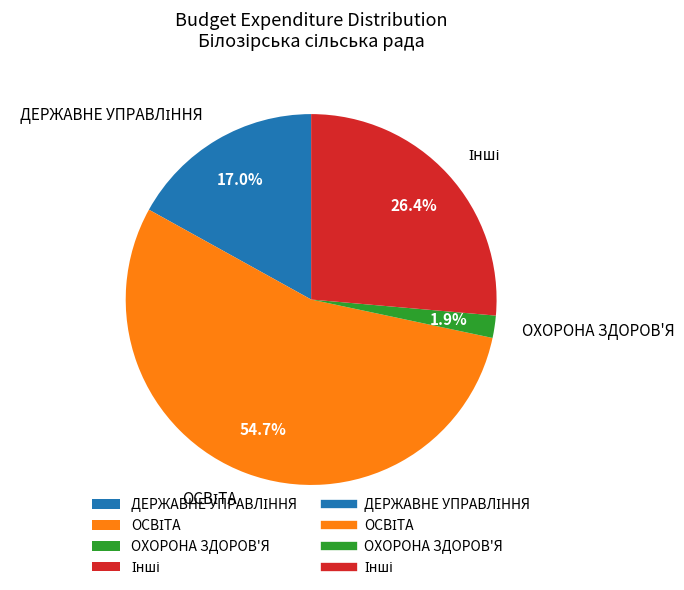

Is there any slice that represents more than half of the pie?

Yes